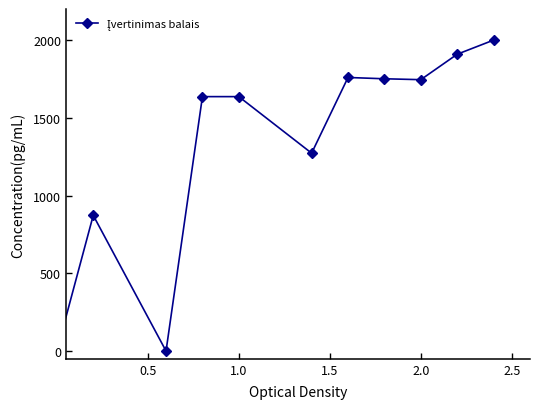

True or false: there are more than 0 points higher than both neighbors.

True